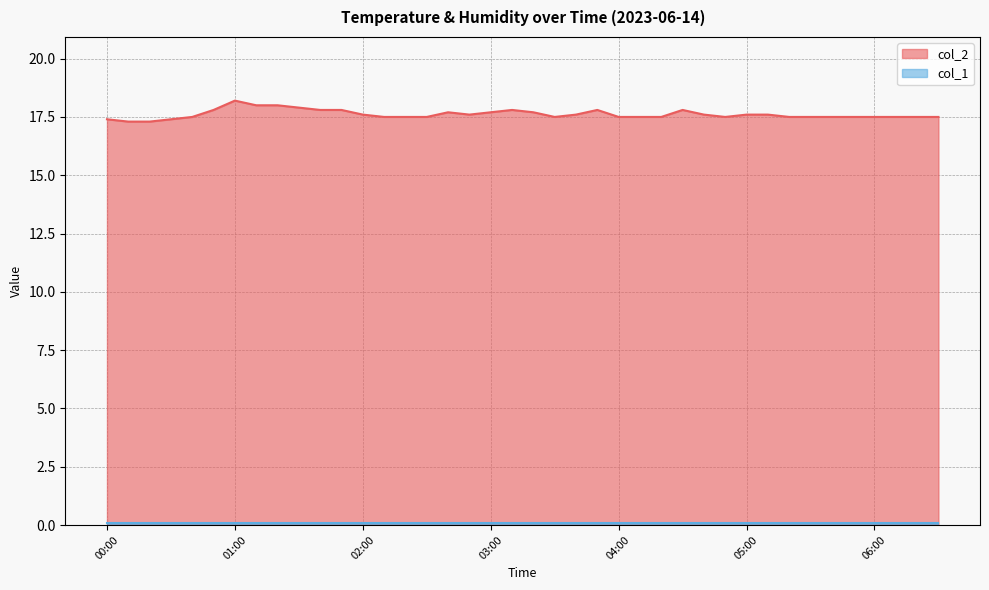

What position from the right is 05:30?

7